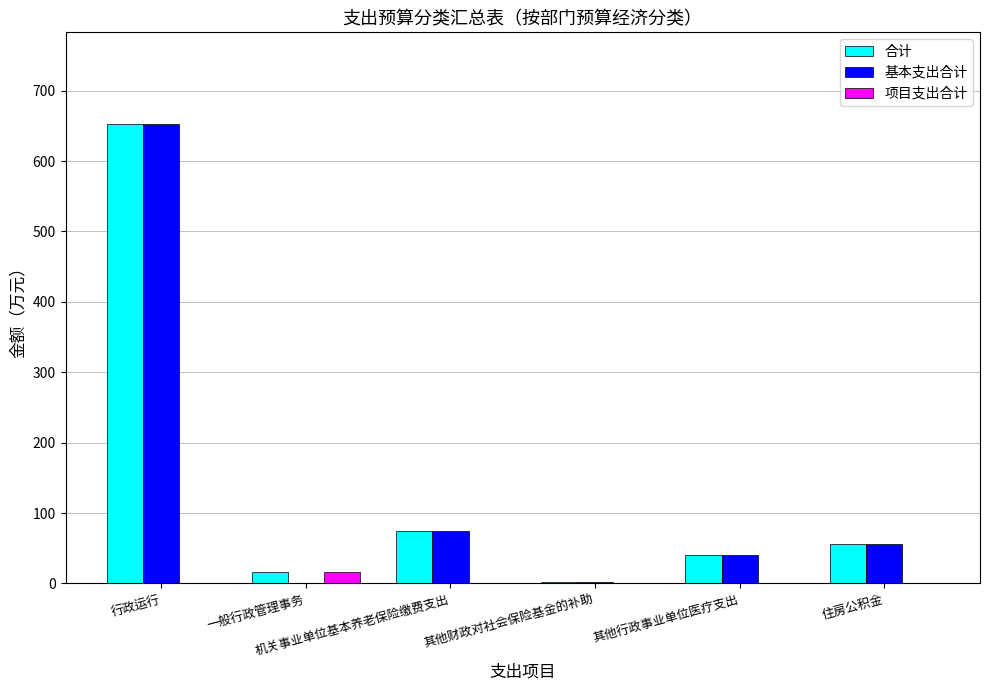

What is the sum of all 合计 values?

840.9